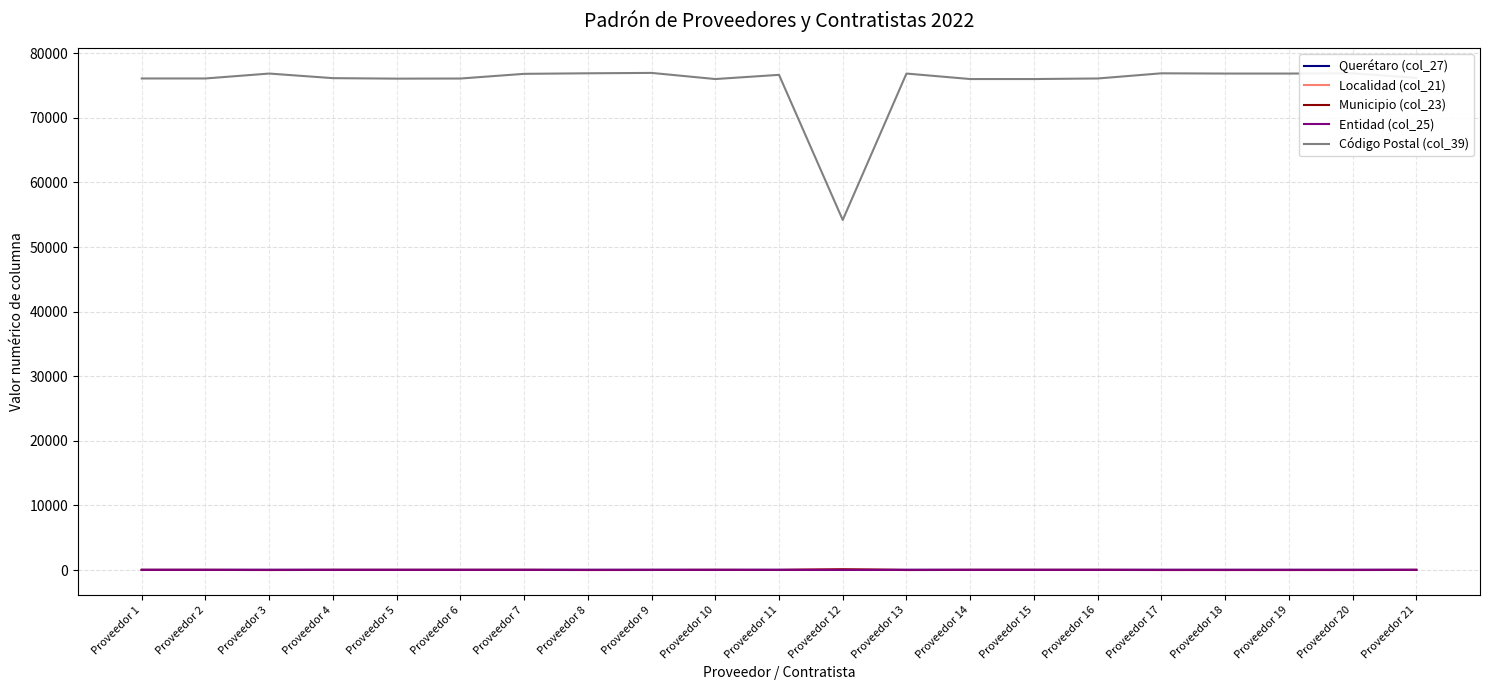

What is the value of the Localidad (col_21) point at the 8th from the left?

1